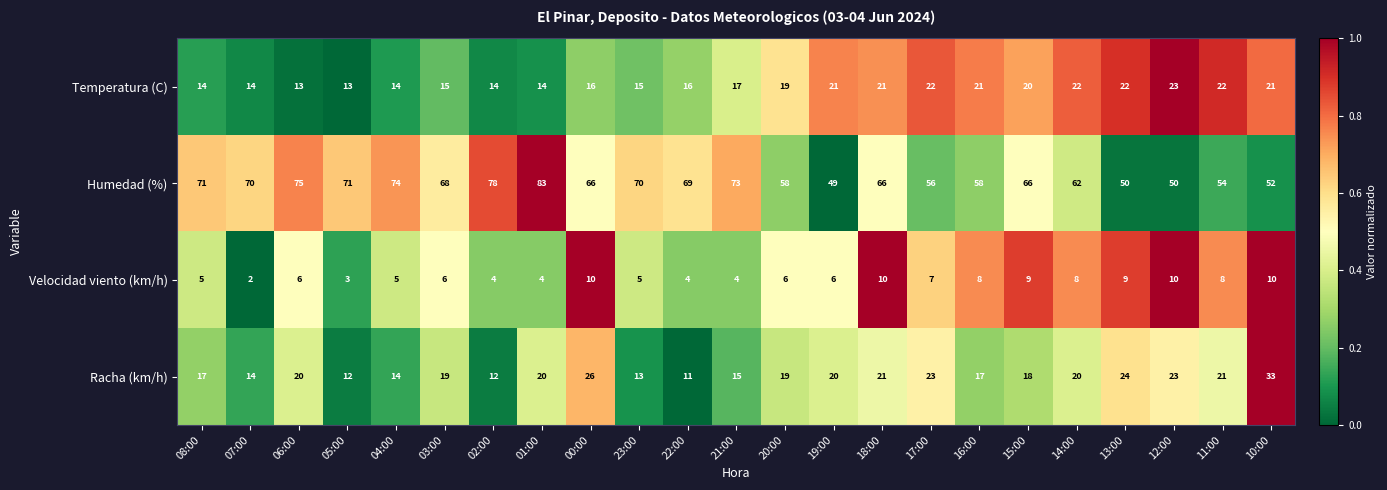

The value of Humedad (%) at 23:00 is 42. True or false?

False